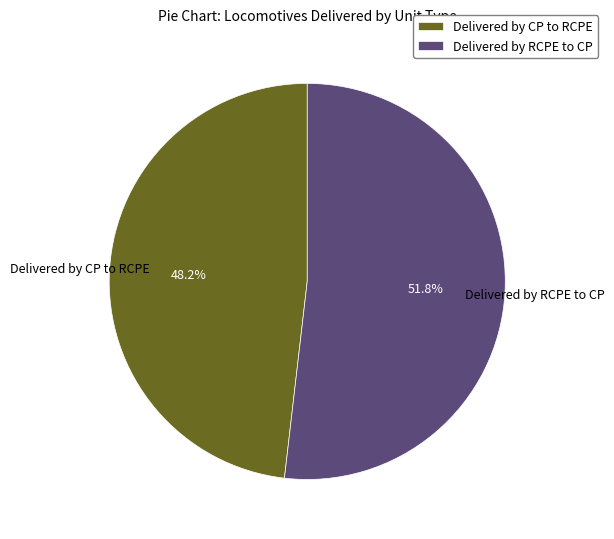

Combined, do Delivered by RCPE to CP and Delivered by CP to RCPE account for over 50%?

Yes